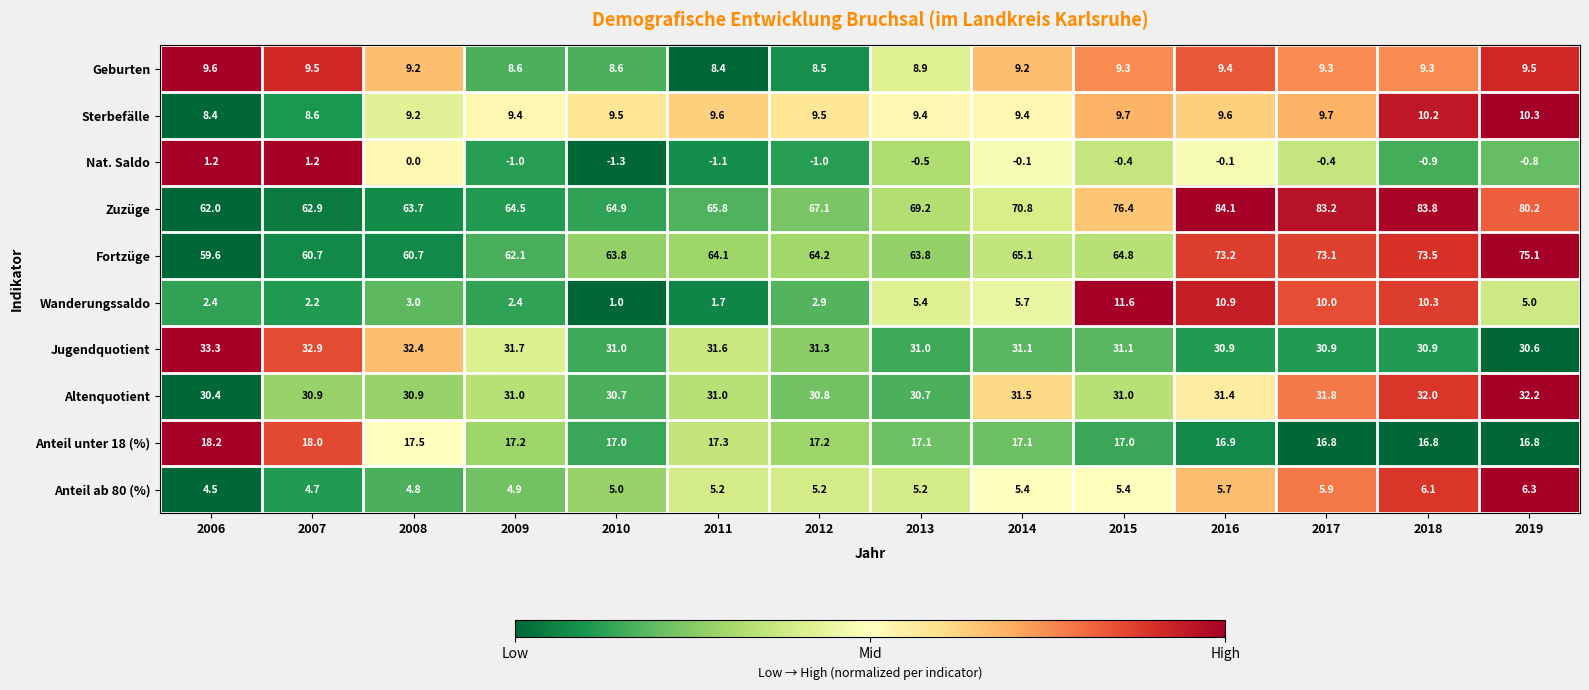

At 2009, list the series in order from smallest to largest.

Nat. Saldo, Wanderungssaldo, Anteil ab 80 (%), Geburten, Sterbefälle, Anteil unter 18 (%), Altenquotient, Jugendquotient, Fortzüge, Zuzüge